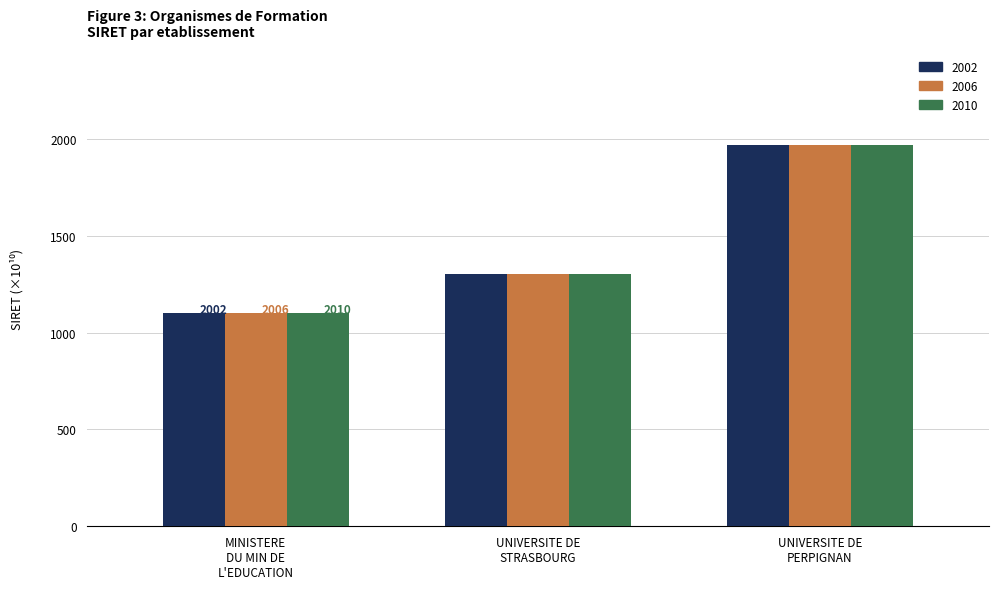

What is the difference between the maximum and minimum values in the 2002 series?

865.6